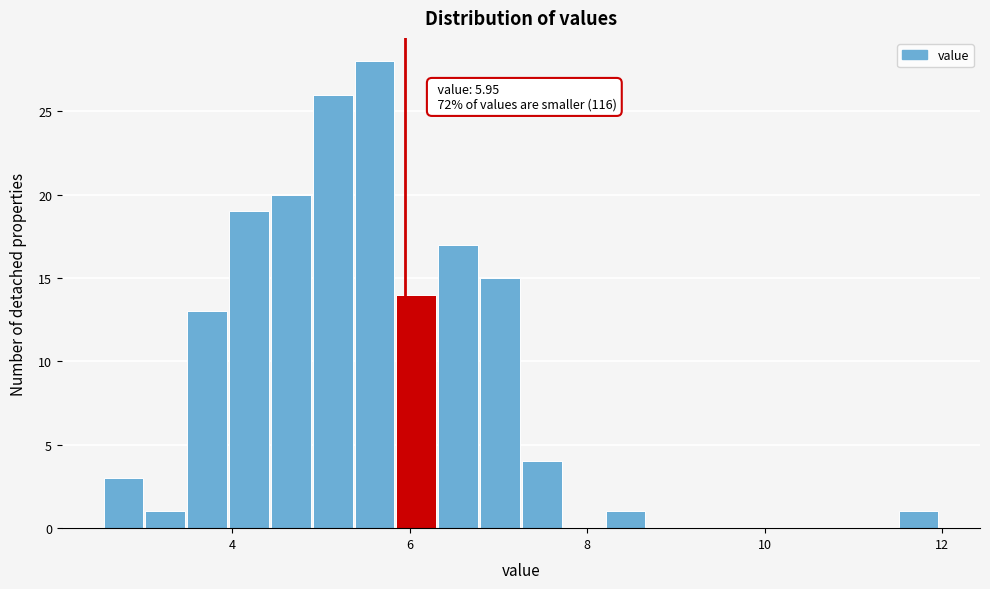

Read against the x-axis, roughly where is the centre of the tallest bar?

5.6